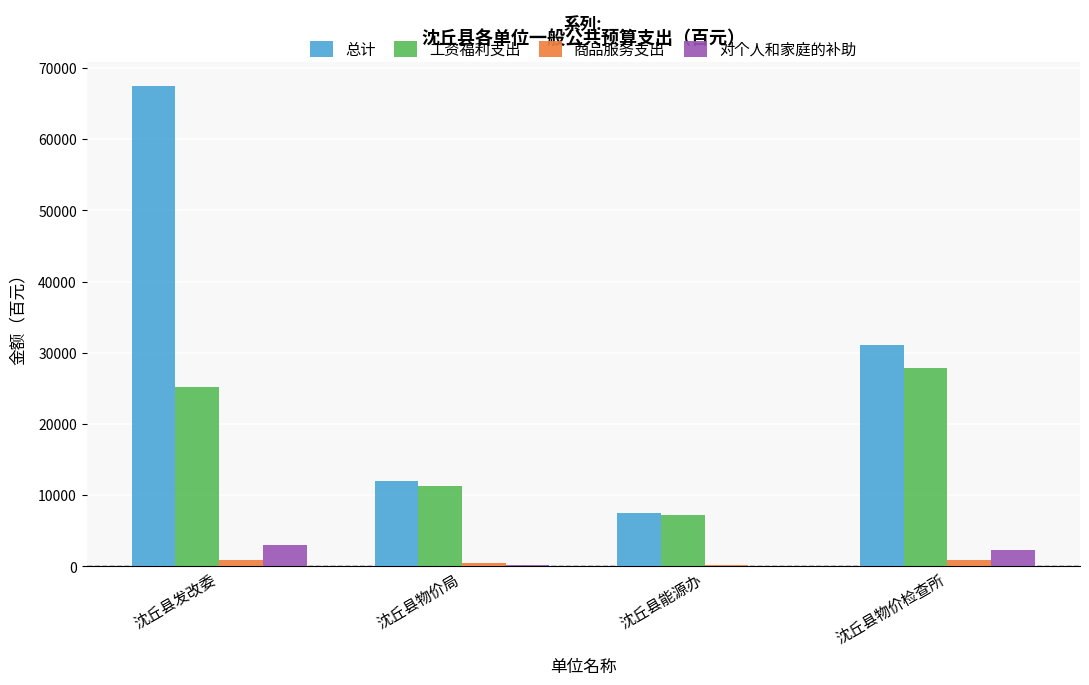

Where does the 对个人和家庭的补助 series first go above 2241?

沈丘县发改委